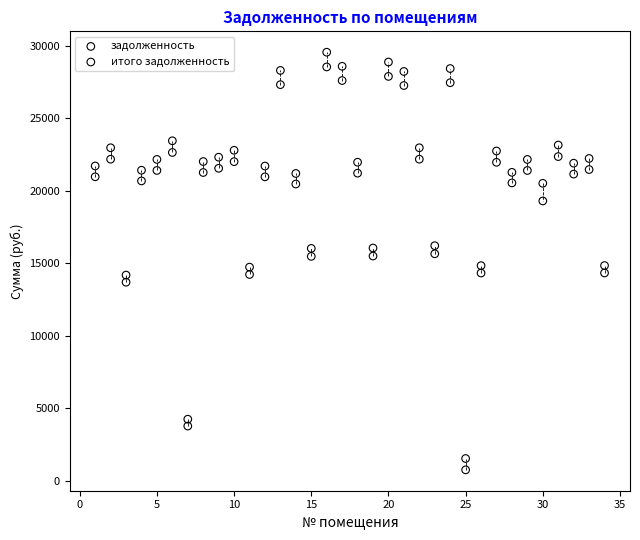

What is the X range (max minus min) for the scatter plot?

33.0